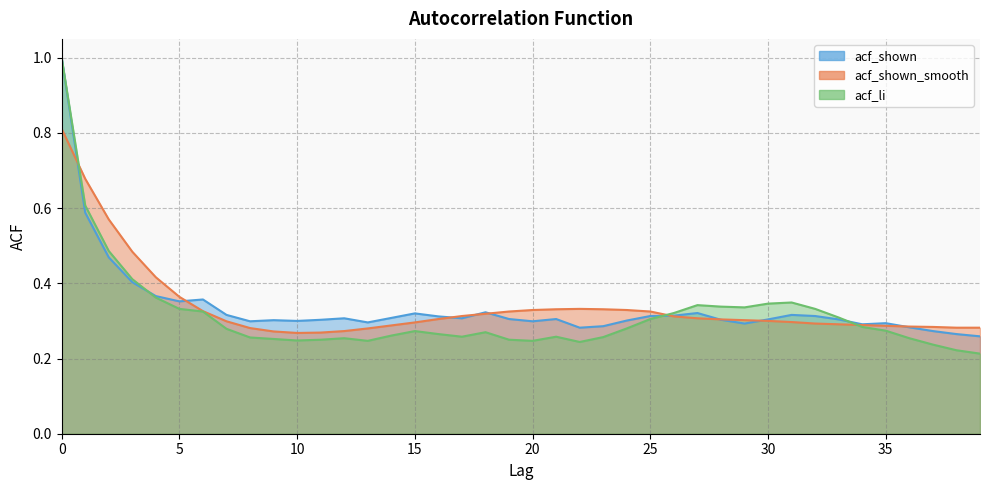

What is the lowest value of the acf_li series?

0.2